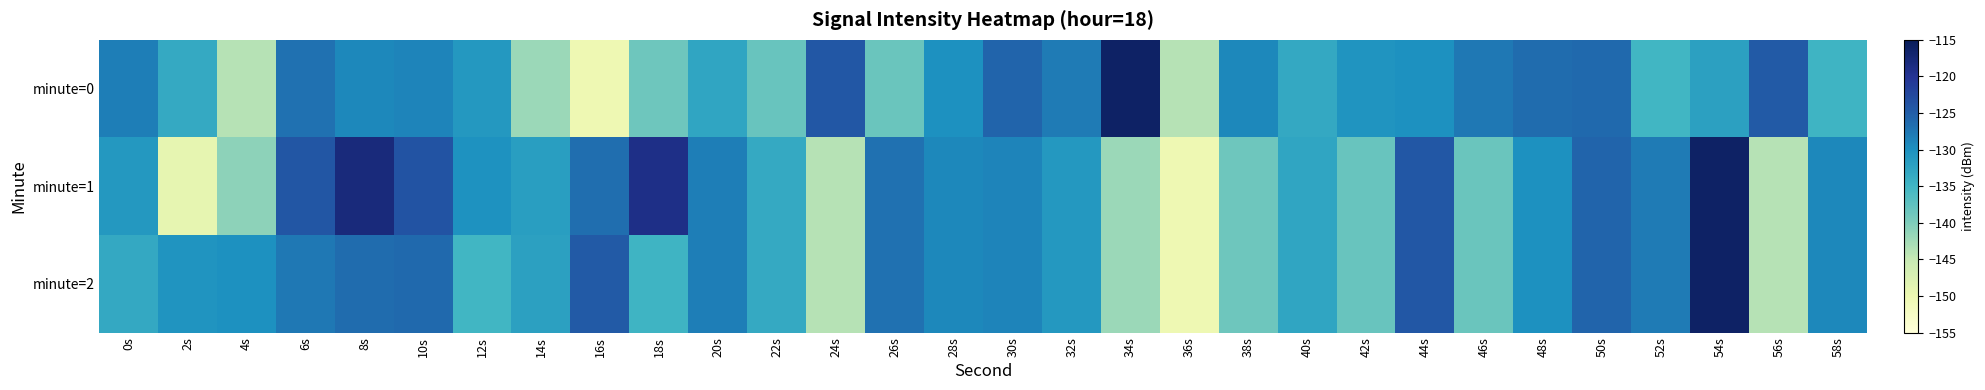

How many categories are shown in the chart?

30